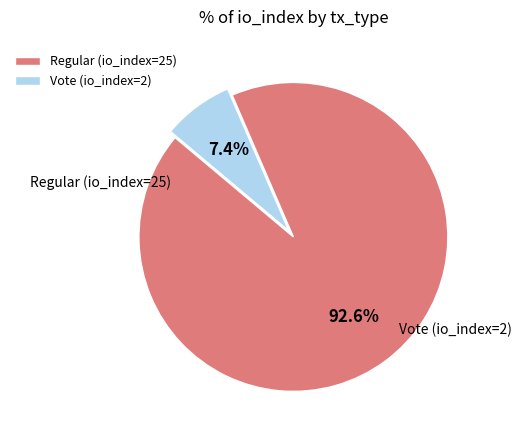

Approximately how many times larger is the value at Regular (io_index=25) compared to Vote (io_index=2)?

12.5